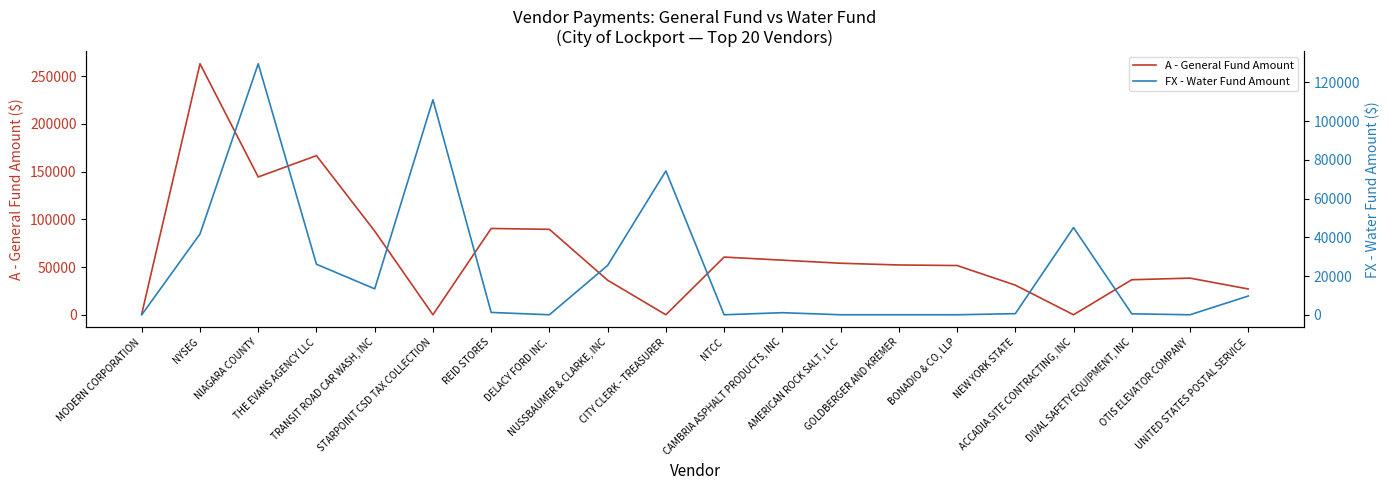

At which category does FX - Water Fund Amount reach its first local peak?

NIAGARA COUNTY